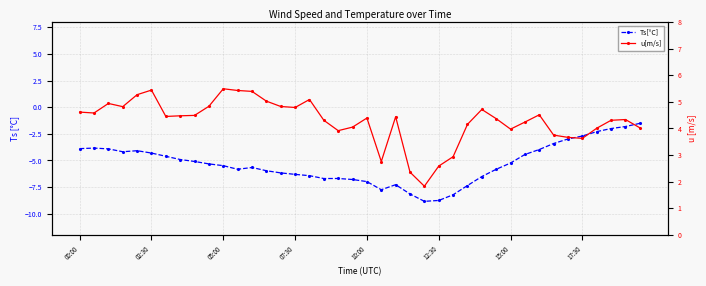

Reading right to left, transcribe all the data shown in this chart.

Ts[°C]: -1.5	-1.8	-2.0	-2.3	-2.7	-3.0	-3.4	-4.0	-4.4	-5.2	-5.8	-6.5	-7.4	-8.2	-8.8	-8.8	-8.2	-7.3	-7.8	-7.0	-6.8	-6.7	-6.7	-6.4	-6.3	-6.2	-6.0	-5.7	-5.8	-5.5	-5.3	-5.1	-4.9	-4.6	-4.3	-4.1	-4.2	-3.9	-3.8	-3.9
u[m/s]: 4.0	4.3	4.3	4.0	3.6	3.7	3.8	4.5	4.2	4.0	4.4	4.7	4.2	2.9	2.6	1.8	2.4	4.4	2.8	4.4	4.1	3.9	4.3	5.1	4.8	4.8	5.0	5.4	5.4	5.5	4.8	4.5	4.5	4.5	5.4	5.3	4.8	4.9	4.6	4.6